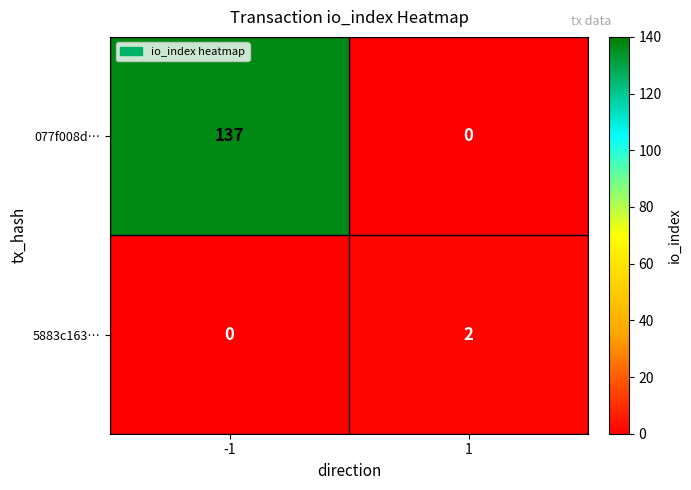

What is the highest value of the 077f008d… series?

137